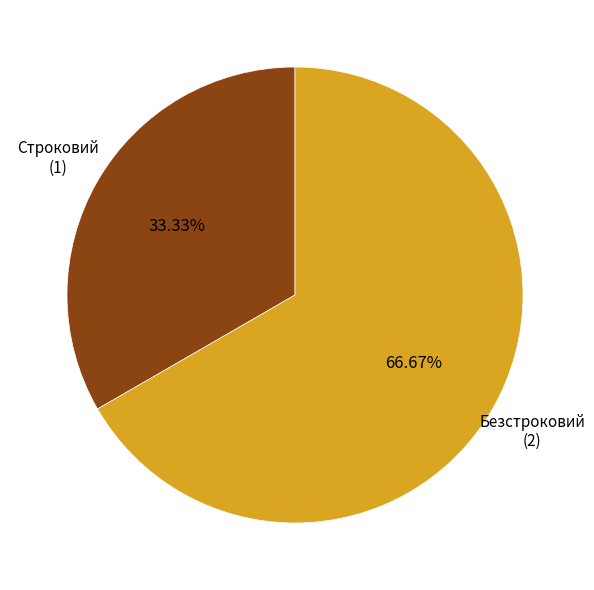

Is there any slice that represents more than half of the pie?

Yes